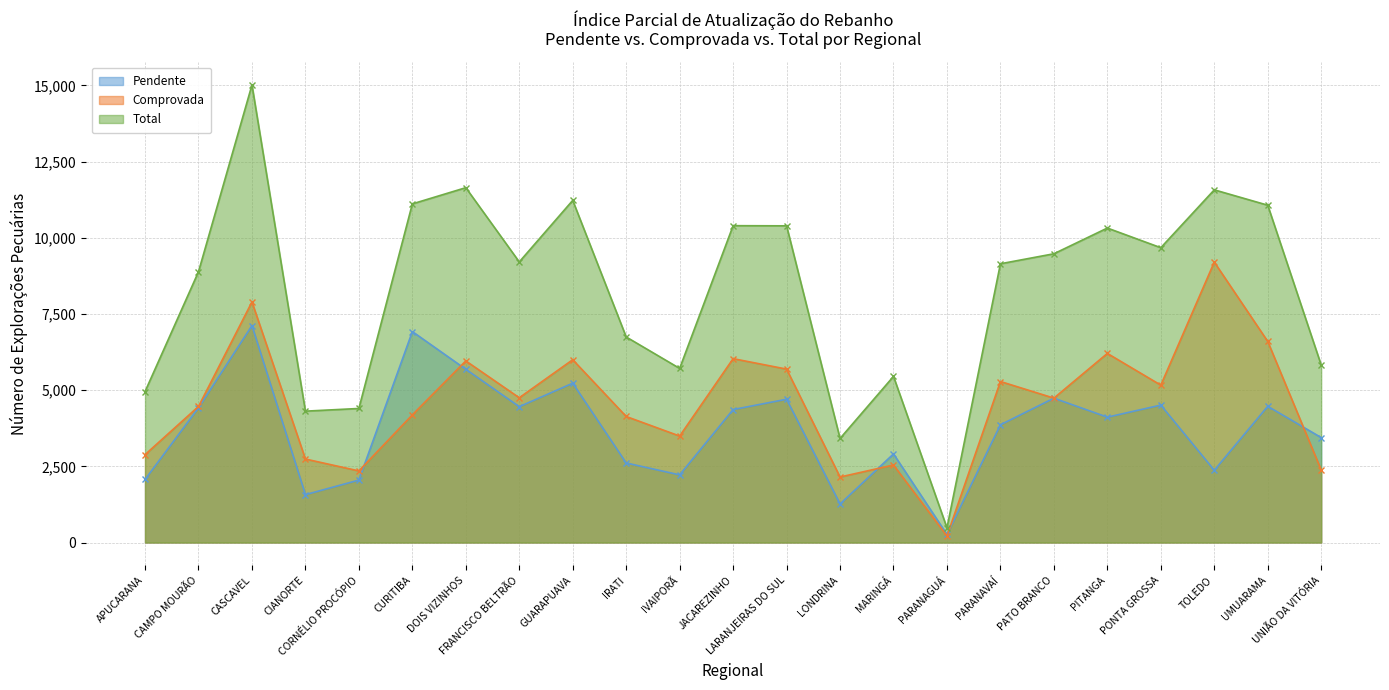

Reading right to left, what are all the values shown in this chart?

Pendente: UNIÃO DA VITÓRIA=3444	UMUARAMA=4471	TOLEDO=2371	PONTA GROSSA=4510	PITANGA=4114	PATO BRANCO=4737	PARANAVAÍ=3864	PARANAGUÁ=266	MARINGÁ=2908	LONDRINA=1265	LARANJEIRAS DO SUL=4702	JACAREZINHO=4364	IVAIPORÃ=2220	IRATI=2610	GUARAPUAVA=5229	FRANCISCO BELTRÃO=4458	DOIS VIZINHOS=5685	CURITIBA=6923	CORNÉLIO PROCÓPIO=2049	CIANORTE=1571	CASCAVEL=7119	CAMPO MOURÃO=4421	APUCARANA=2069
Comprovada: UNIÃO DA VITÓRIA=2380	UMUARAMA=6599	TOLEDO=9203	PONTA GROSSA=5165	PITANGA=6206	PATO BRANCO=4739	PARANAVAÍ=5284	PARANAGUÁ=216	MARINGÁ=2544	LONDRINA=2150	LARANJEIRAS DO SUL=5691	JACAREZINHO=6034	IVAIPORÃ=3494	IRATI=4136	GUARAPUAVA=5999	FRANCISCO BELTRÃO=4751	DOIS VIZINHOS=5960	CURITIBA=4190	CORNÉLIO PROCÓPIO=2350	CIANORTE=2740	CASCAVEL=7896	CAMPO MOURÃO=4465	APUCARANA=2884
Total: UNIÃO DA VITÓRIA=5824	UMUARAMA=11070	TOLEDO=11574	PONTA GROSSA=9675	PITANGA=10320	PATO BRANCO=9476	PARANAVAÍ=9148	PARANAGUÁ=482	MARINGÁ=5452	LONDRINA=3415	LARANJEIRAS DO SUL=10393	JACAREZINHO=10398	IVAIPORÃ=5714	IRATI=6746	GUARAPUAVA=11228	FRANCISCO BELTRÃO=9209	DOIS VIZINHOS=11645	CURITIBA=11113	CORNÉLIO PROCÓPIO=4399	CIANORTE=4311	CASCAVEL=15015	CAMPO MOURÃO=8886	APUCARANA=4953